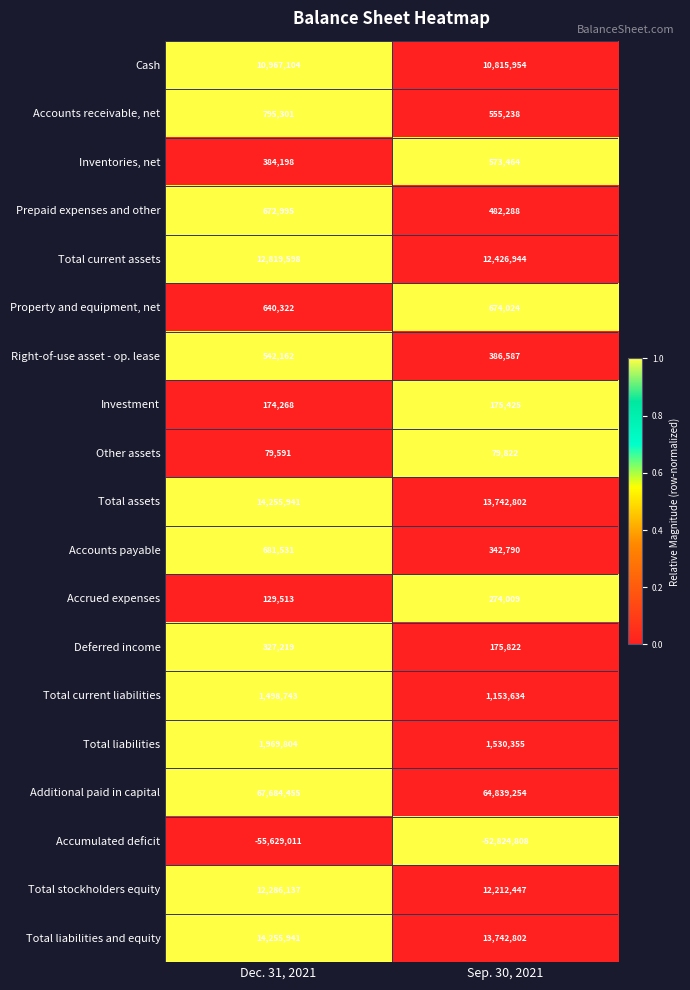

The Accounts receivable, net series shows 1396724 at Dec. 31, 2021. True or false?

False